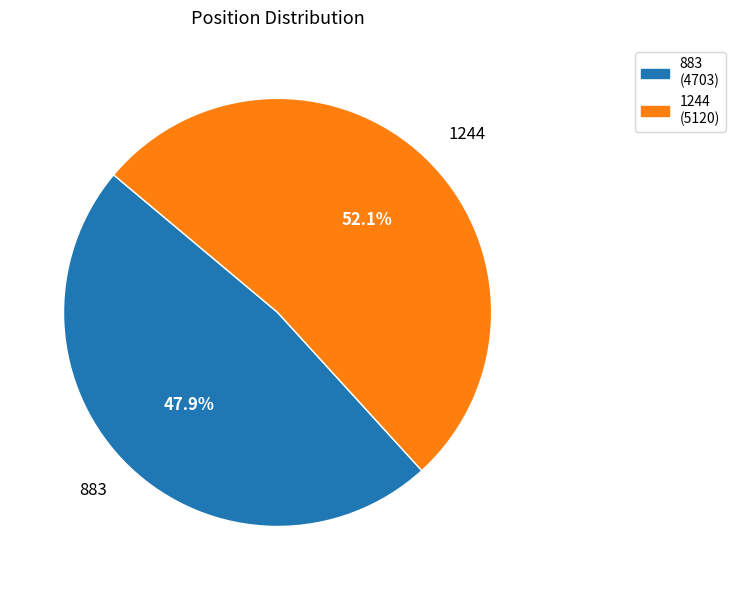

Which slice represents more than half of the pie?

1244